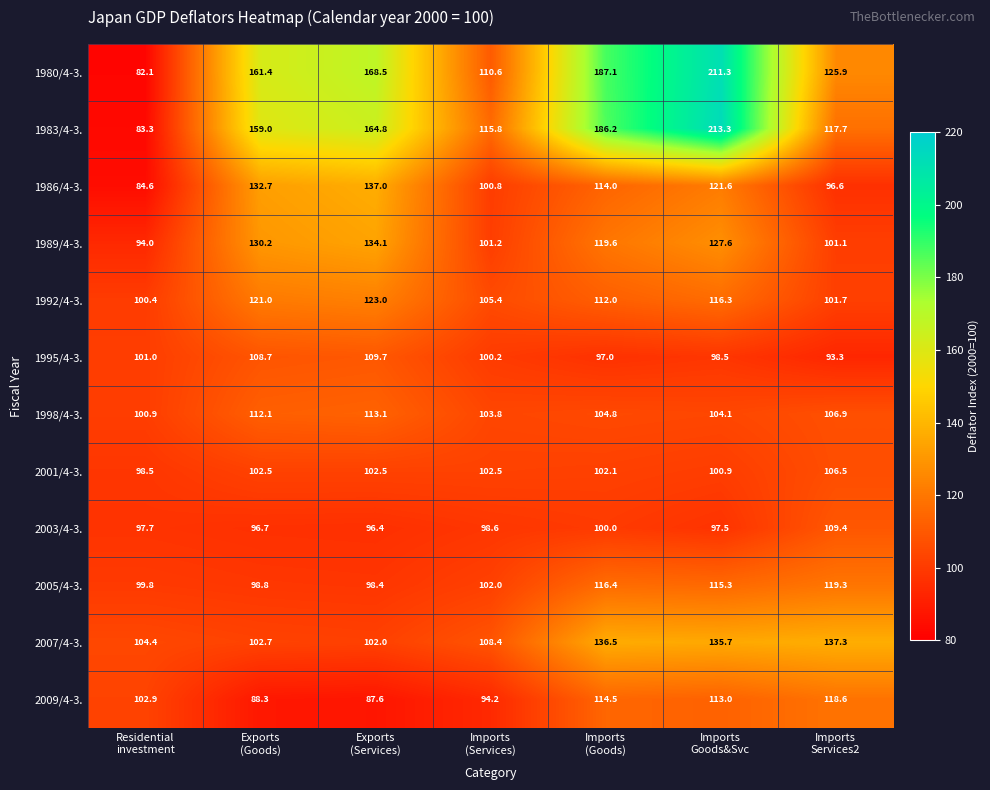

What is the difference between the second highest and minimum values in the 2005/4-3. series?

18.0